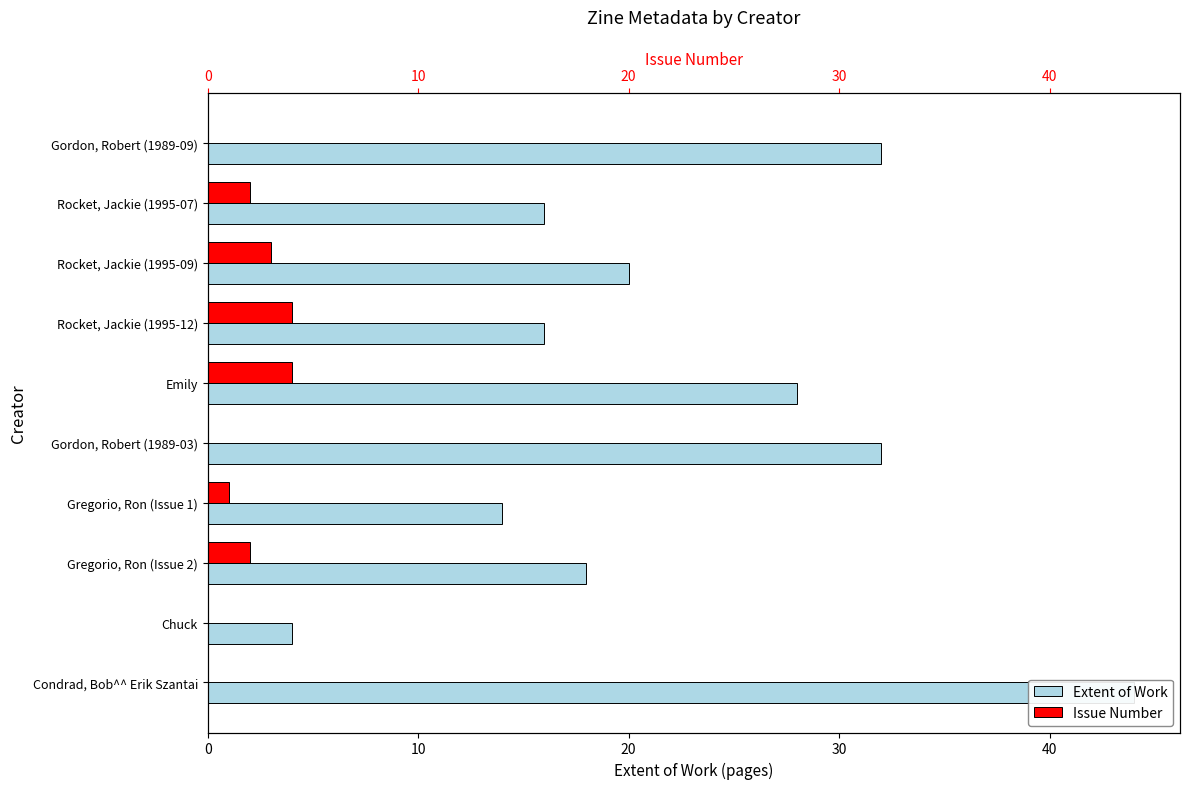

True or false: Issue Number has a value of 1 at Gregorio, Ron (Issue 1).

False